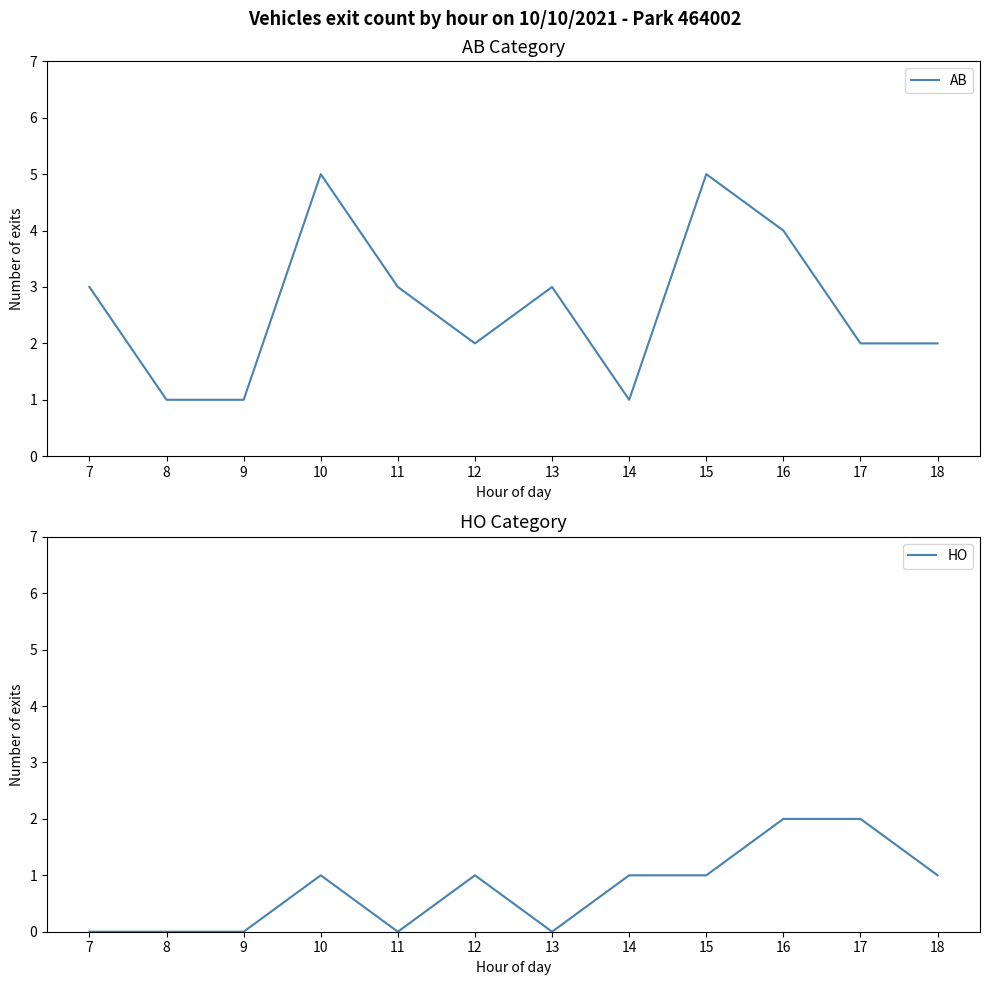

Is it true that AB equals 2 at 18?

True